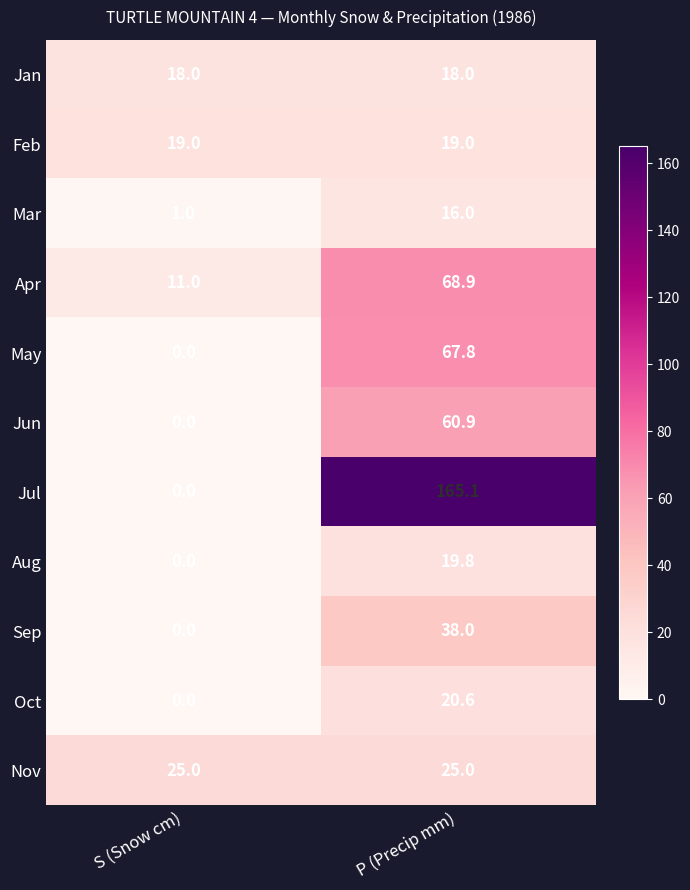

How many categories are shown in the chart?

2